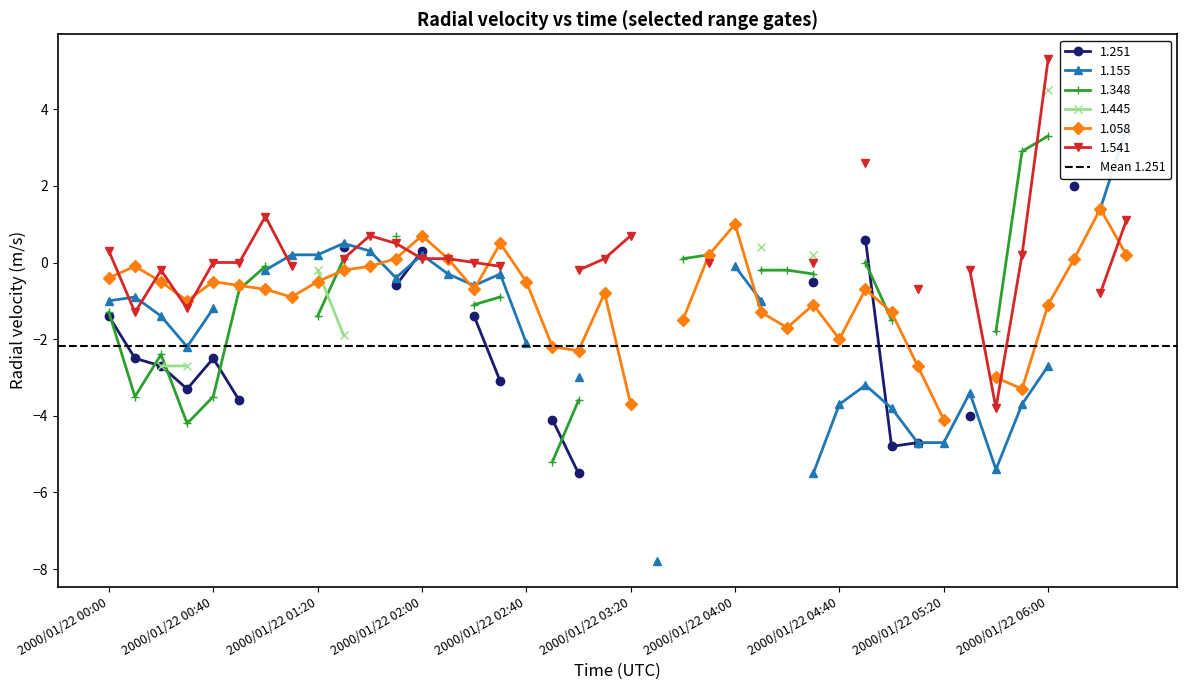

Reading left to right, transcribe all the data shown in this chart.

1.251: 2000/01/22 00:00=-1.4	2000/01/22 00:10=-2.5	2000/01/22 00:20=-2.7	2000/01/22 00:30=-3.3	2000/01/22 00:40=-2.5	2000/01/22 00:50=-3.6	2000/01/22 01:00=999.0	2000/01/22 01:10=999.0	2000/01/22 01:20=999.0	2000/01/22 01:30=0.4	2000/01/22 01:40=999.0	2000/01/22 01:50=-0.6	2000/01/22 02:00=0.3	2000/01/22 02:10=999.0	2000/01/22 02:20=-1.4	2000/01/22 02:30=-3.1	2000/01/22 02:40=999.0	2000/01/22 02:50=-4.1	2000/01/22 03:00=-5.5	2000/01/22 03:10=999.0	2000/01/22 03:20=999.0	2000/01/22 03:30=999.0	2000/01/22 03:40=999.0	2000/01/22 03:50=999.0	2000/01/22 04:00=999.0	2000/01/22 04:10=999.0	2000/01/22 04:20=999.0	2000/01/22 04:30=-0.5	2000/01/22 04:40=999.0	2000/01/22 04:50=0.6	2000/01/22 05:00=-4.8	2000/01/22 05:10=-4.7	2000/01/22 05:20=999.0	2000/01/22 05:30=-4.0	2000/01/22 05:40=999.0	2000/01/22 05:50=999.0	2000/01/22 06:00=999.0	2000/01/22 06:10=2.0	2000/01/22 06:20=999.0	2000/01/22 06:30=999.0
1.155: 2000/01/22 00:00=-1.0	2000/01/22 00:10=-0.9	2000/01/22 00:20=-1.4	2000/01/22 00:30=-2.2	2000/01/22 00:40=-1.2	2000/01/22 00:50=999.0	2000/01/22 01:00=-0.2	2000/01/22 01:10=0.2	2000/01/22 01:20=0.2	2000/01/22 01:30=0.5	2000/01/22 01:40=0.3	2000/01/22 01:50=-0.4	2000/01/22 02:00=0.2	2000/01/22 02:10=-0.3	2000/01/22 02:20=-0.6	2000/01/22 02:30=-0.3	2000/01/22 02:40=-2.1	2000/01/22 02:50=999.0	2000/01/22 03:00=-3.0	2000/01/22 03:10=999.0	2000/01/22 03:20=999.0	2000/01/22 03:30=-7.8	2000/01/22 03:40=999.0	2000/01/22 03:50=999.0	2000/01/22 04:00=-0.1	2000/01/22 04:10=-1.0	2000/01/22 04:20=999.0	2000/01/22 04:30=-5.5	2000/01/22 04:40=-3.7	2000/01/22 04:50=-3.2	2000/01/22 05:00=-3.8	2000/01/22 05:10=-4.7	2000/01/22 05:20=-4.7	2000/01/22 05:30=-3.4	2000/01/22 05:40=-5.4	2000/01/22 05:50=-3.7	2000/01/22 06:00=-2.7	2000/01/22 06:10=999.0	2000/01/22 06:20=1.4	2000/01/22 06:30=3.5
1.348: 2000/01/22 00:00=-1.3	2000/01/22 00:10=-3.5	2000/01/22 00:20=-2.4	2000/01/22 00:30=-4.2	2000/01/22 00:40=-3.5	2000/01/22 00:50=-0.7	2000/01/22 01:00=-0.1	2000/01/22 01:10=999.0	2000/01/22 01:20=-1.4	2000/01/22 01:30=0.1	2000/01/22 01:40=999.0	2000/01/22 01:50=0.7	2000/01/22 02:00=999.0	2000/01/22 02:10=999.0	2000/01/22 02:20=-1.1	2000/01/22 02:30=-0.9	2000/01/22 02:40=999.0	2000/01/22 02:50=-5.2	2000/01/22 03:00=-3.6	2000/01/22 03:10=999.0	2000/01/22 03:20=999.0	2000/01/22 03:30=999.0	2000/01/22 03:40=0.1	2000/01/22 03:50=0.2	2000/01/22 04:00=999.0	2000/01/22 04:10=-0.2	2000/01/22 04:20=-0.2	2000/01/22 04:30=-0.3	2000/01/22 04:40=999.0	2000/01/22 04:50=0.0	2000/01/22 05:00=-1.5	2000/01/22 05:10=999.0	2000/01/22 05:20=999.0	2000/01/22 05:30=999.0	2000/01/22 05:40=-1.8	2000/01/22 05:50=2.9	2000/01/22 06:00=3.3	2000/01/22 06:10=999.0	2000/01/22 06:20=999.0	2000/01/22 06:30=999.0
1.445: 2000/01/22 00:00=999.0	2000/01/22 00:10=999.0	2000/01/22 00:20=-2.7	2000/01/22 00:30=-2.7	2000/01/22 00:40=999.0	2000/01/22 00:50=999.0	2000/01/22 01:00=999.0	2000/01/22 01:10=999.0	2000/01/22 01:20=-0.2	2000/01/22 01:30=-1.9	2000/01/22 01:40=999.0	2000/01/22 01:50=999.0	2000/01/22 02:00=999.0	2000/01/22 02:10=999.0	2000/01/22 02:20=999.0	2000/01/22 02:30=999.0	2000/01/22 02:40=999.0	2000/01/22 02:50=999.0	2000/01/22 03:00=999.0	2000/01/22 03:10=999.0	2000/01/22 03:20=999.0	2000/01/22 03:30=999.0	2000/01/22 03:40=999.0	2000/01/22 03:50=999.0	2000/01/22 04:00=999.0	2000/01/22 04:10=0.4	2000/01/22 04:20=999.0	2000/01/22 04:30=0.2	2000/01/22 04:40=999.0	2000/01/22 04:50=999.0	2000/01/22 05:00=999.0	2000/01/22 05:10=999.0	2000/01/22 05:20=999.0	2000/01/22 05:30=999.0	2000/01/22 05:40=999.0	2000/01/22 05:50=999.0	2000/01/22 06:00=4.5	2000/01/22 06:10=999.0	2000/01/22 06:20=999.0	2000/01/22 06:30=999.0
1.058: 2000/01/22 00:00=-0.4	2000/01/22 00:10=-0.1	2000/01/22 00:20=-0.5	2000/01/22 00:30=-1.0	2000/01/22 00:40=-0.5	2000/01/22 00:50=-0.6	2000/01/22 01:00=-0.7	2000/01/22 01:10=-0.9	2000/01/22 01:20=-0.5	2000/01/22 01:30=-0.2	2000/01/22 01:40=-0.1	2000/01/22 01:50=0.1	2000/01/22 02:00=0.7	2000/01/22 02:10=0.1	2000/01/22 02:20=-0.7	2000/01/22 02:30=0.5	2000/01/22 02:40=-0.5	2000/01/22 02:50=-2.2	2000/01/22 03:00=-2.3	2000/01/22 03:10=-0.8	2000/01/22 03:20=-3.7	2000/01/22 03:30=999.0	2000/01/22 03:40=-1.5	2000/01/22 03:50=0.2	2000/01/22 04:00=1.0	2000/01/22 04:10=-1.3	2000/01/22 04:20=-1.7	2000/01/22 04:30=-1.1	2000/01/22 04:40=-2.0	2000/01/22 04:50=-0.7	2000/01/22 05:00=-1.3	2000/01/22 05:10=-2.7	2000/01/22 05:20=-4.1	2000/01/22 05:30=999.0	2000/01/22 05:40=-3.0	2000/01/22 05:50=-3.3	2000/01/22 06:00=-1.1	2000/01/22 06:10=0.1	2000/01/22 06:20=1.4	2000/01/22 06:30=0.2
1.541: 2000/01/22 00:00=0.3	2000/01/22 00:10=-1.3	2000/01/22 00:20=-0.2	2000/01/22 00:30=-1.2	2000/01/22 00:40=0.0	2000/01/22 00:50=-0.0	2000/01/22 01:00=1.2	2000/01/22 01:10=-0.1	2000/01/22 01:20=999.0	2000/01/22 01:30=0.1	2000/01/22 01:40=0.7	2000/01/22 01:50=0.5	2000/01/22 02:00=0.1	2000/01/22 02:10=0.1	2000/01/22 02:20=0.0	2000/01/22 02:30=-0.1	2000/01/22 02:40=999.0	2000/01/22 02:50=999.0	2000/01/22 03:00=-0.2	2000/01/22 03:10=0.1	2000/01/22 03:20=0.7	2000/01/22 03:30=999.0	2000/01/22 03:40=999.0	2000/01/22 03:50=-0.0	2000/01/22 04:00=999.0	2000/01/22 04:10=999.0	2000/01/22 04:20=999.0	2000/01/22 04:30=-0.0	2000/01/22 04:40=999.0	2000/01/22 04:50=2.6	2000/01/22 05:00=999.0	2000/01/22 05:10=-0.7	2000/01/22 05:20=999.0	2000/01/22 05:30=-0.2	2000/01/22 05:40=-3.8	2000/01/22 05:50=0.2	2000/01/22 06:00=5.3	2000/01/22 06:10=999.0	2000/01/22 06:20=-0.8	2000/01/22 06:30=1.1